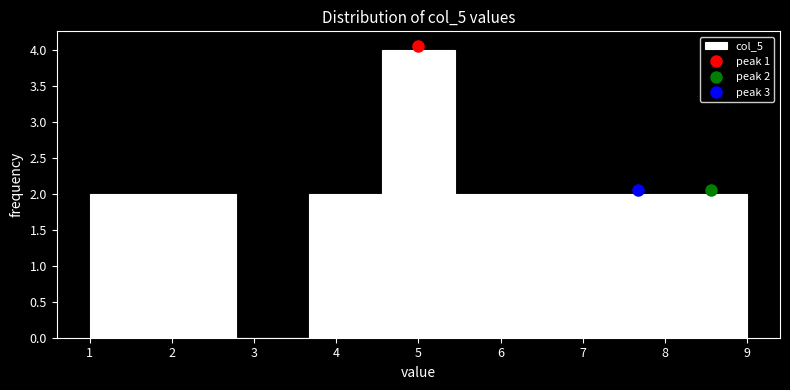

Over which range of the x-axis is the bar tallest?

4.6 to 5.4